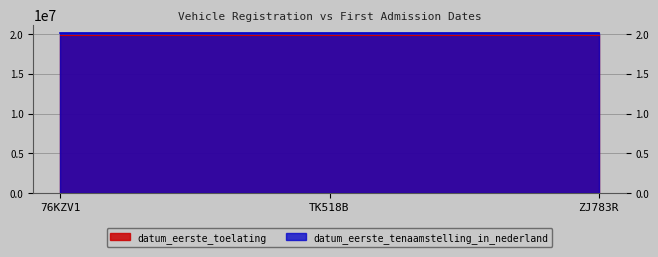

How many data points in datum_eerste_toelating are above 19920801?

1